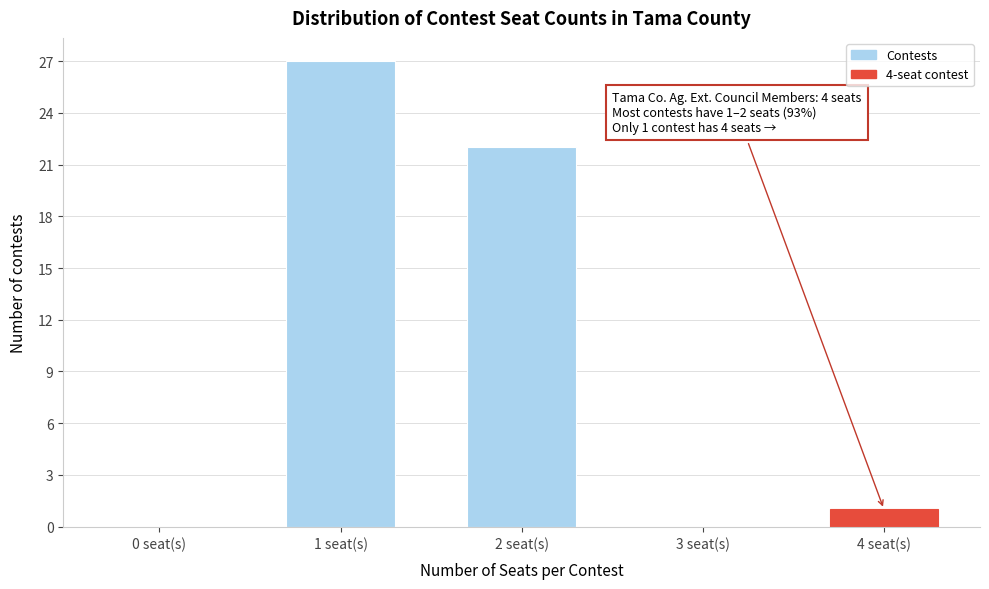

Reading left to right, list all the values displayed in this chart.

0 seat(s)=0	1 seat(s)=27	2 seat(s)=22	3 seat(s)=0	4 seat(s)=1